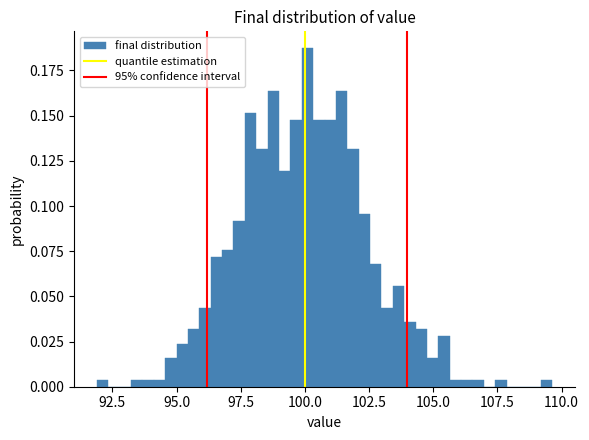

Around what value on the x-axis is the tallest bar? Give the approximate position of its centre, as read against the axis.

100.0